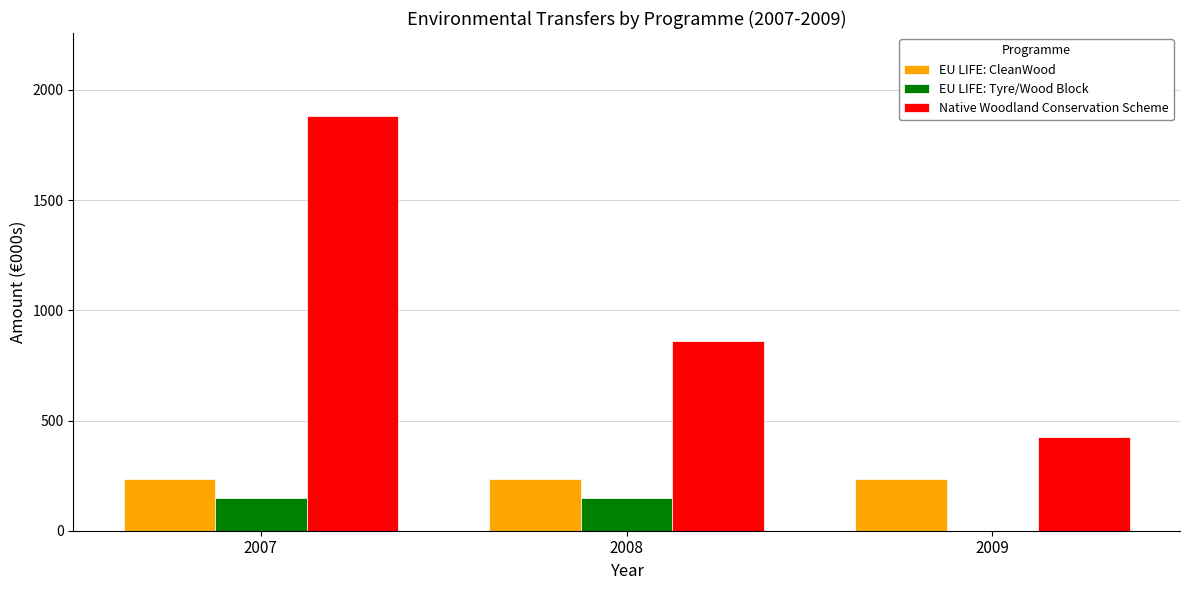

Are the bars grouped side by side (vs. stacked)?

Yes